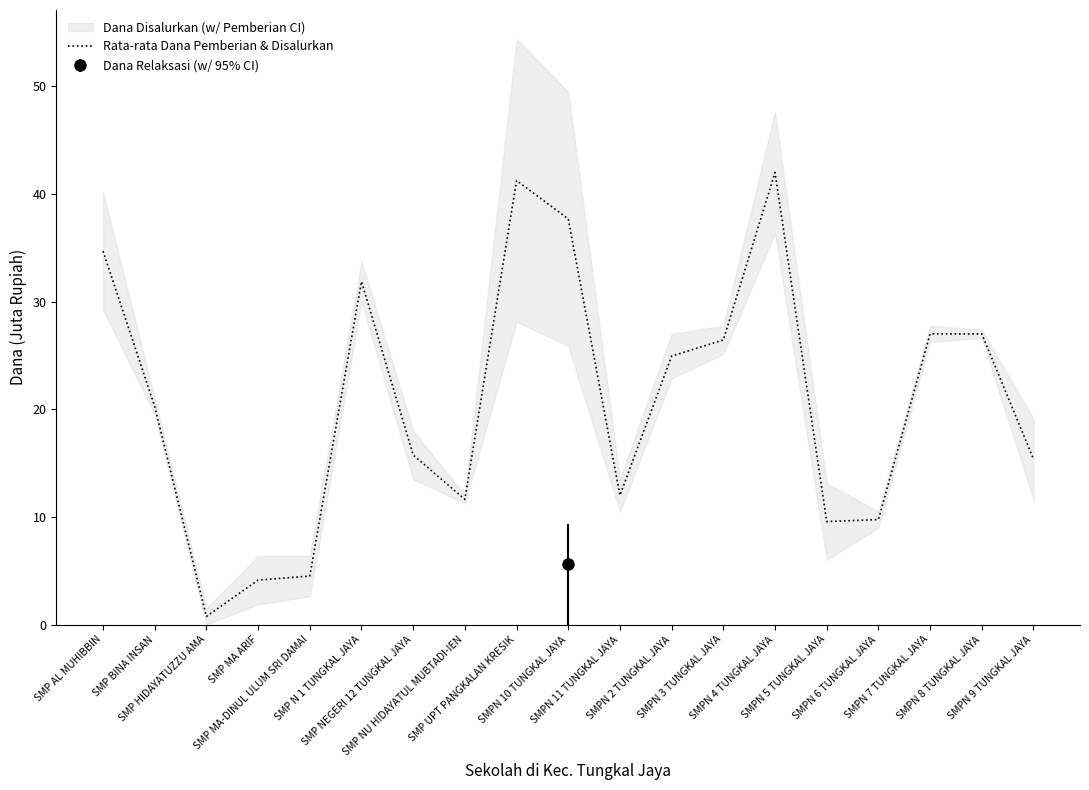

How many categories are shown in the chart?

19